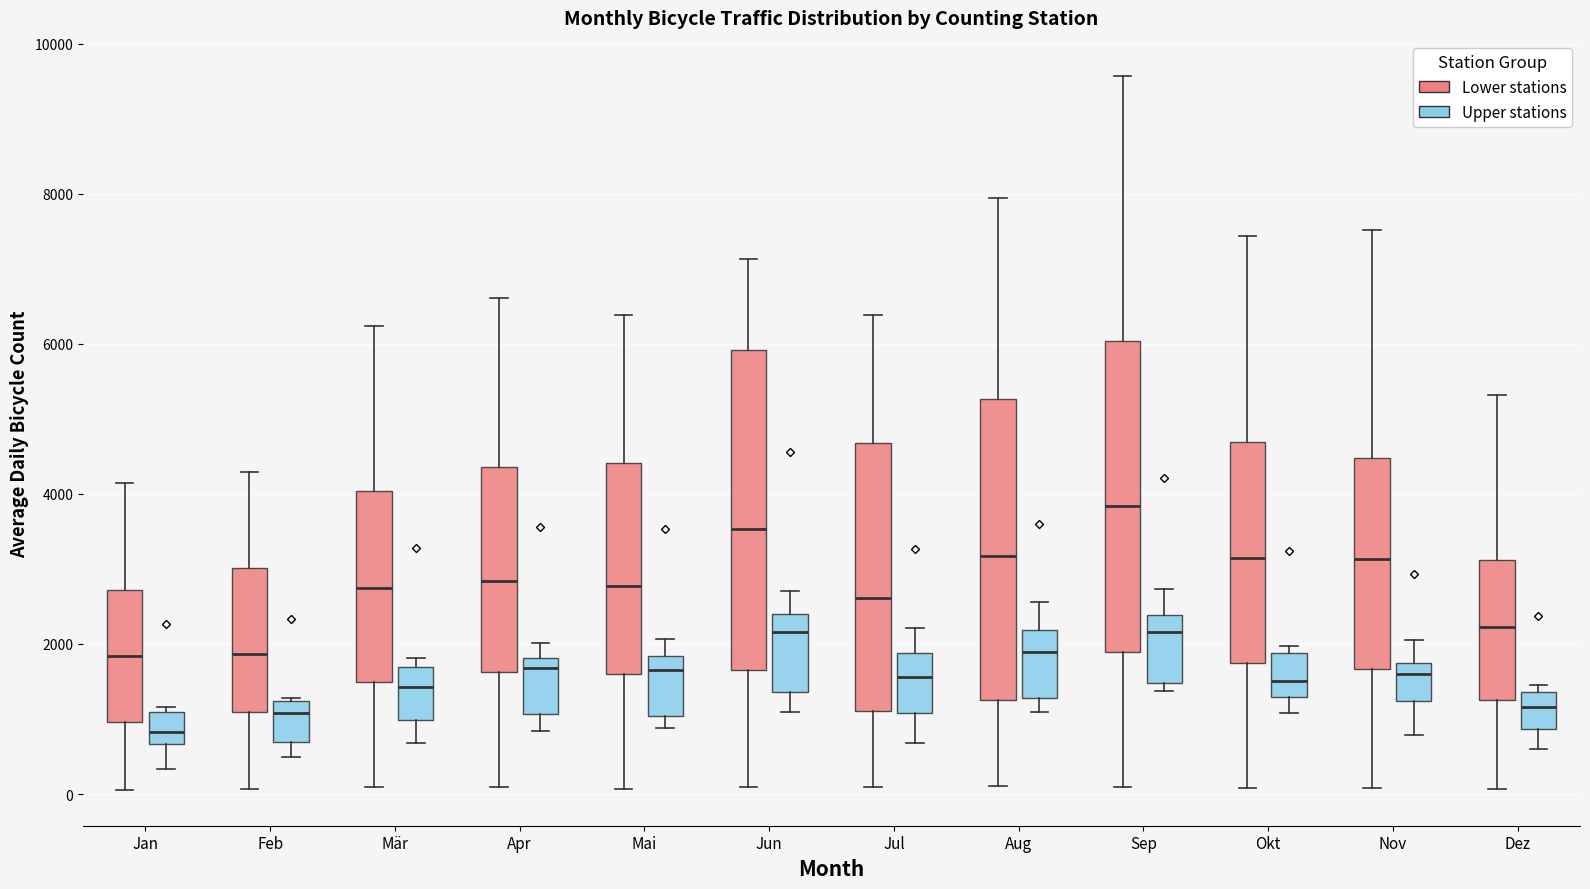

Reading left to right, transcribe this box plot: for each box, give where its median line is, the range the box spans, and where its two whiskers end, as read against the y-axis. The values are not printed on the chart, so give them approximately, as read against the axis.

Jan (Lower stations): median 1800, box 1000 to 2800, whiskers 0 to 4200
Jan (Upper stations): median 800, box 600 to 1000, whiskers 400 to 1200
Feb (Lower stations): median 1800, box 1000 to 3000, whiskers 0 to 4200
Feb (Upper stations): median 1000, box 600 to 1200, whiskers 400 to 1200
Mär (Lower stations): median 2800, box 1400 to 4000, whiskers 0 to 6200
Mär (Upper stations): median 1400, box 1000 to 1600, whiskers 600 to 1800
Apr (Lower stations): median 2800, box 1600 to 4400, whiskers 0 to 6600
Apr (Upper stations): median 1600, box 1000 to 1800, whiskers 800 to 2000
Mai (Lower stations): median 2800, box 1600 to 4400, whiskers 0 to 6400
Mai (Upper stations): median 1600, box 1000 to 1800, whiskers 800 to 2000
Jun (Lower stations): median 3600, box 1600 to 6000, whiskers 0 to 7200
Jun (Upper stations): median 2200, box 1400 to 2400, whiskers 1000 to 2800
Jul (Lower stations): median 2600, box 1200 to 4600, whiskers 0 to 6400
Jul (Upper stations): median 1600, box 1000 to 1800, whiskers 600 to 2200
Aug (Lower stations): median 3200, box 1200 to 5200, whiskers 200 to 8000
Aug (Upper stations): median 1800, box 1200 to 2200, whiskers 1000 to 2600
Sep (Lower stations): median 3800, box 1800 to 6000, whiskers 0 to 9600
Sep (Upper stations): median 2200, box 1400 to 2400, whiskers 1400 (just below the box's lower edge) to 2800
Okt (Lower stations): median 3200, box 1800 to 4600, whiskers 0 to 7400
Okt (Upper stations): median 1600, box 1200 to 1800, whiskers 1000 to 2000
Nov (Lower stations): median 3200, box 1600 to 4400, whiskers 0 to 7600
Nov (Upper stations): median 1600, box 1200 to 1800, whiskers 800 to 2000
Dez (Lower stations): median 2200, box 1200 to 3200, whiskers 0 to 5400
Dez (Upper stations): median 1200, box 800 to 1400, whiskers 600 to 1400 (just above the box's upper edge)